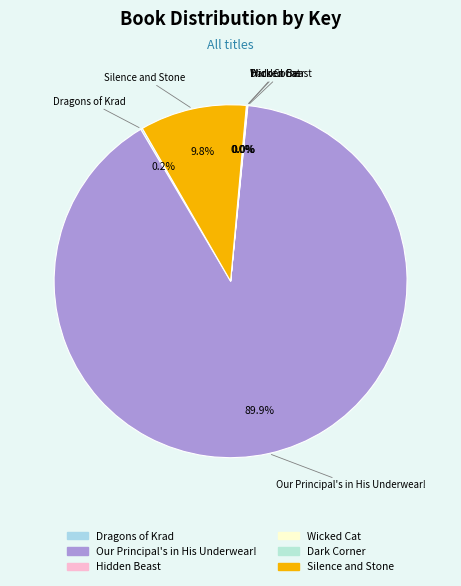

Does any single category account for the majority?

Yes